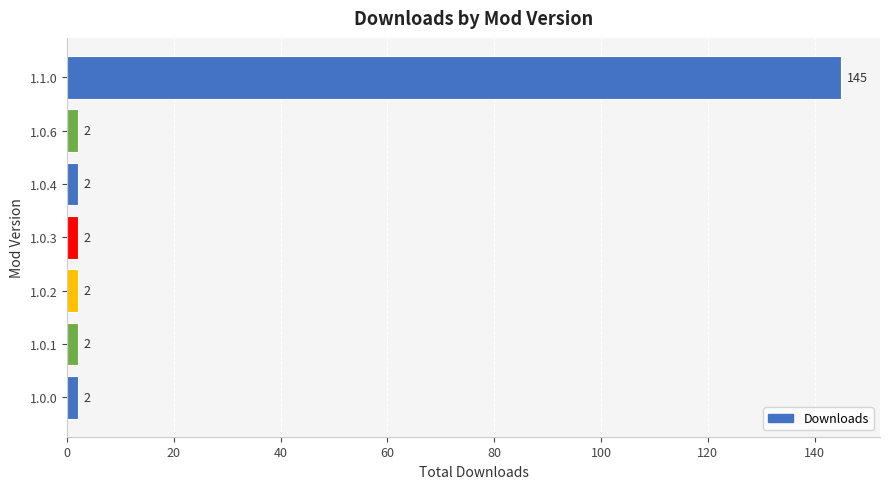

What is the change in value from 1.0.3 to 1.1.0?

+143